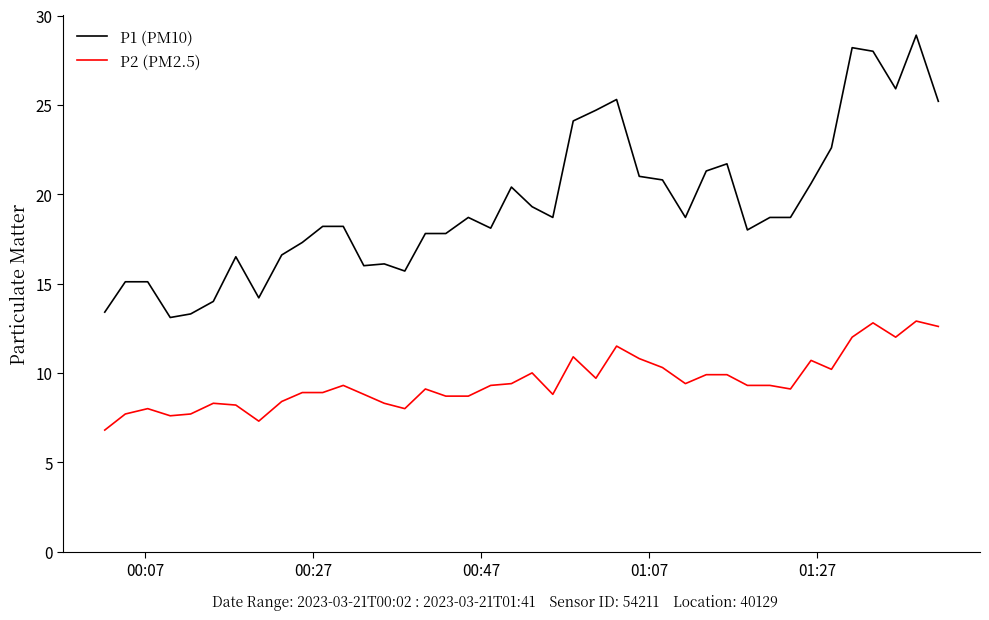

What is the lowest value of the P2 (PM2.5) series?

6.8